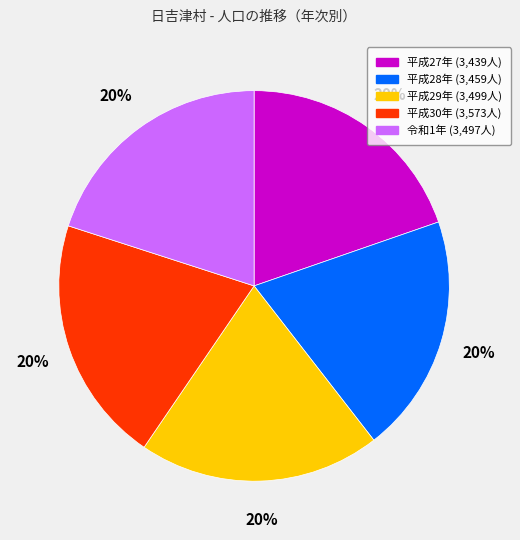

To the nearest percent, what is the combined percentage of 平成29年 and 平成27年?

40%